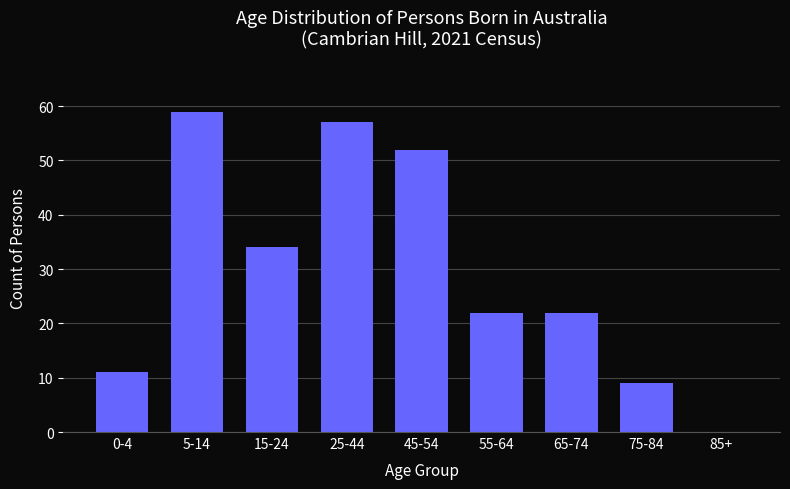

Reading left to right, transcribe all the data shown in this chart.

0-4=11	5-14=59	15-24=34	25-44=57	45-54=52	55-64=22	65-74=22	75-84=9	85+=0